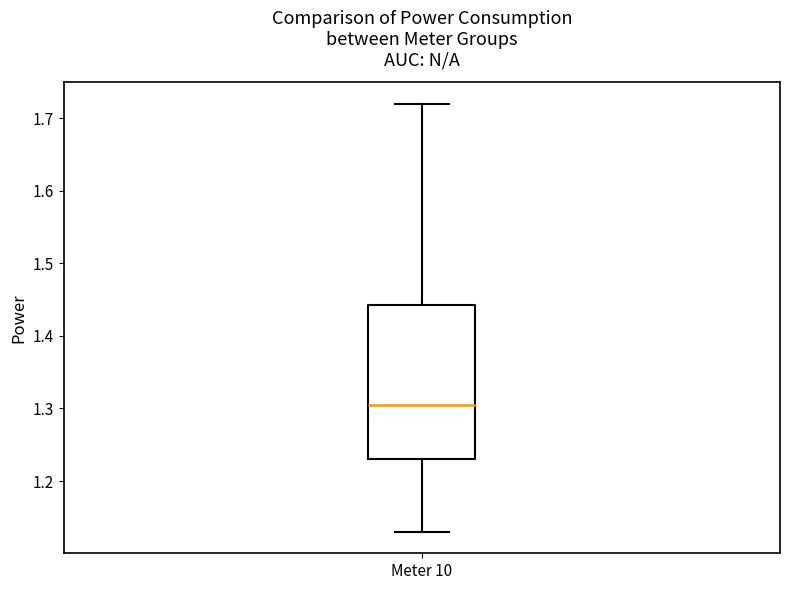

Read this box plot against the y-axis: the position of the median line, the range covered by the box, and the ends of both whiskers. The values are not printed on the chart, so give them approximately, as read against the axis.

median 1.31, box 1.23 to 1.44, whiskers 1.13 to 1.72